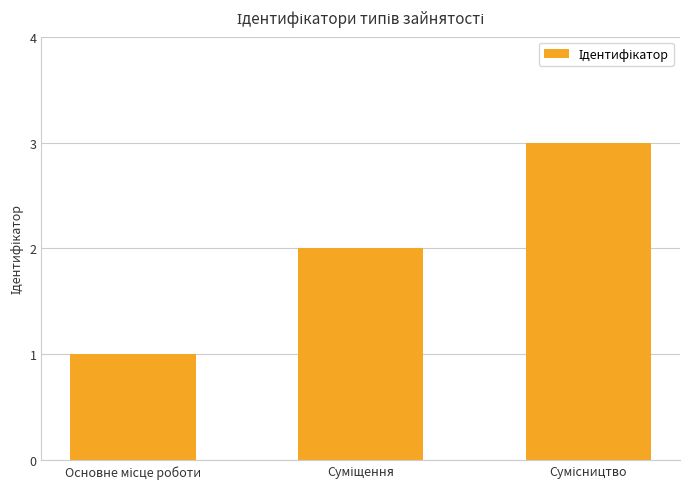

Reading left to right, what are all the values shown in this chart?

1	2	3